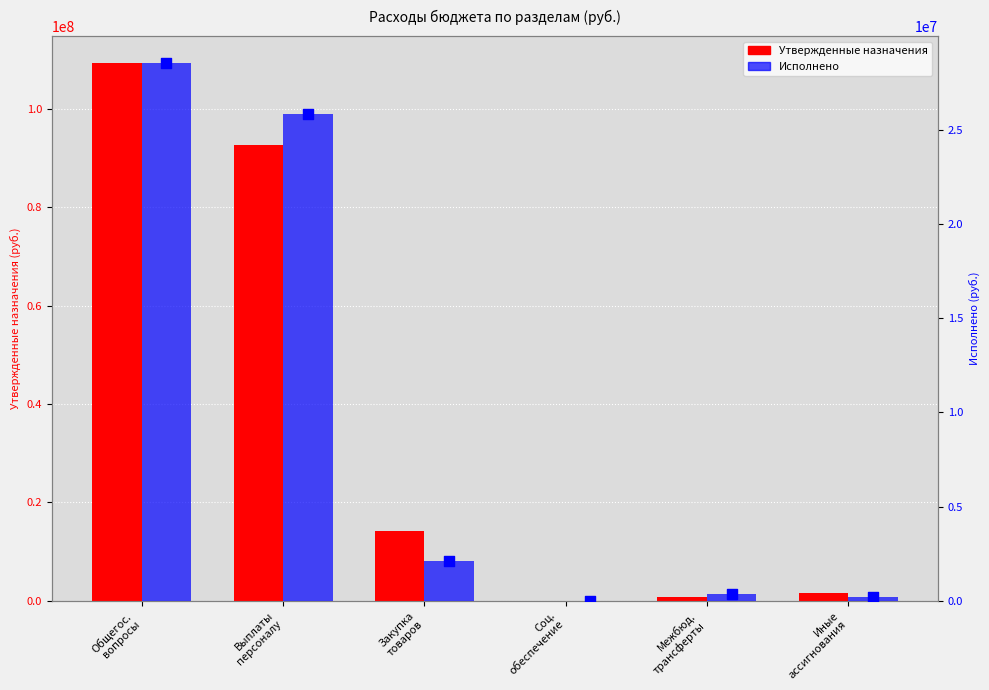

Which series has the largest Y range (max minus min)?

Утвержденные назначения